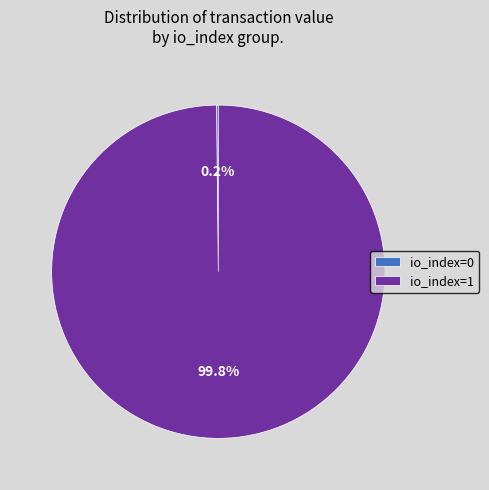

What is the largest slice in the pie chart?

io_index=1